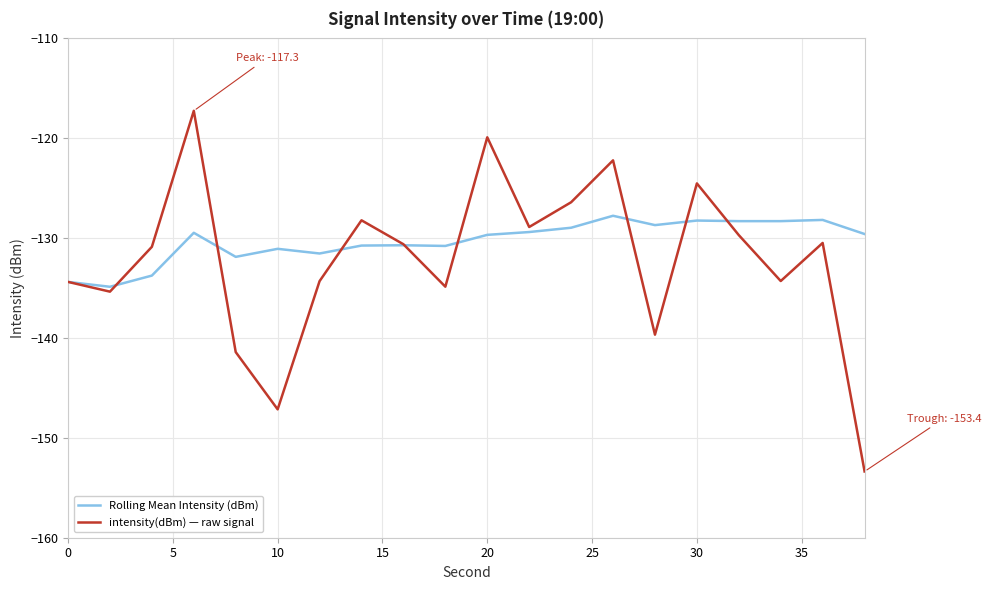

Rank the series by their maximum value, from lowest to highest.

Rolling Mean Intensity (dBm), intensity(dBm) — raw signal